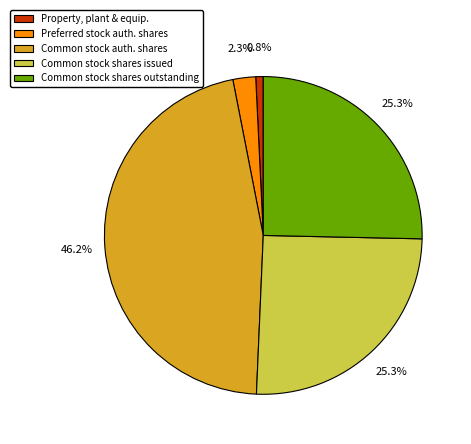

What percentage is NOT represented by Common stock shares outstanding?

74.7%